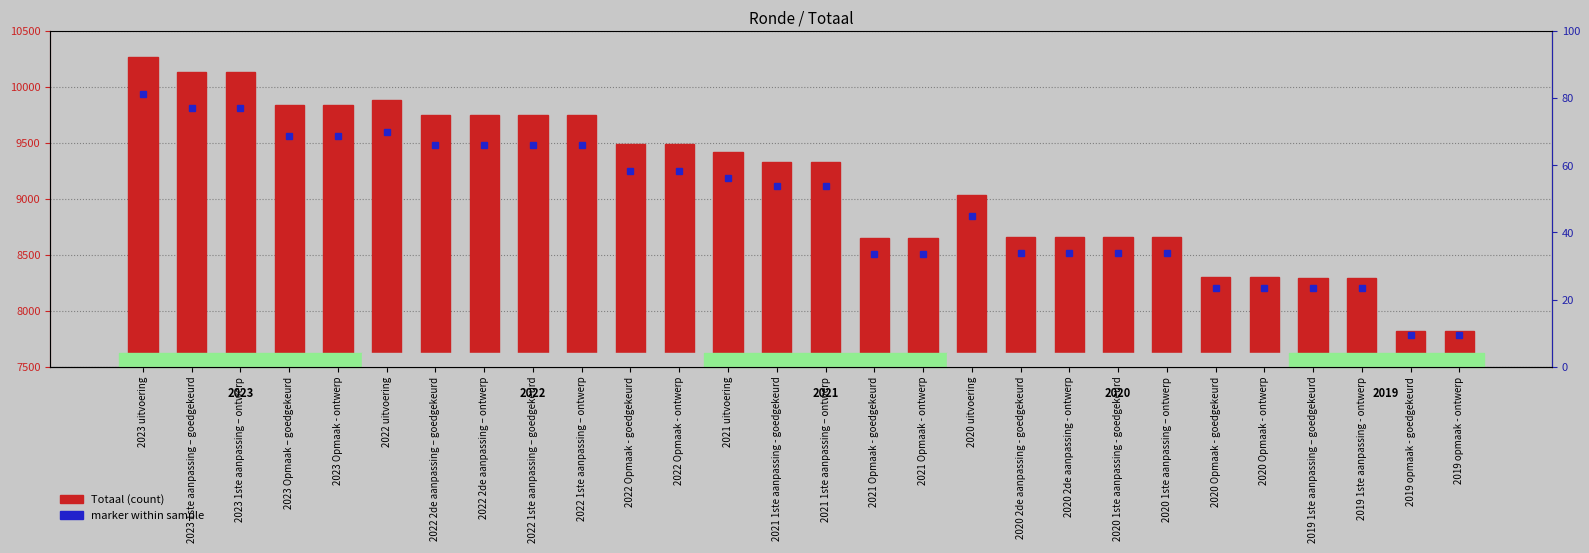

Reading left to right, extract all data points from this chart.

2767	2631	2631	2339	2339	2386	2249	2249	2249	2249	1989	1989	1921	1832	1832	1149	1149	1534	1158	1158	1158	1158	802	802	796	796	323	323